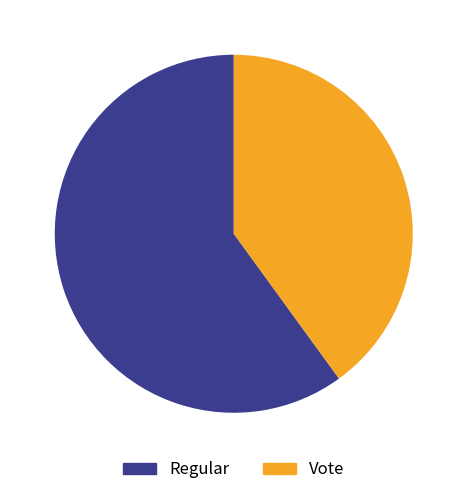

Rank the categories by value from highest to lowest.

Regular, Vote